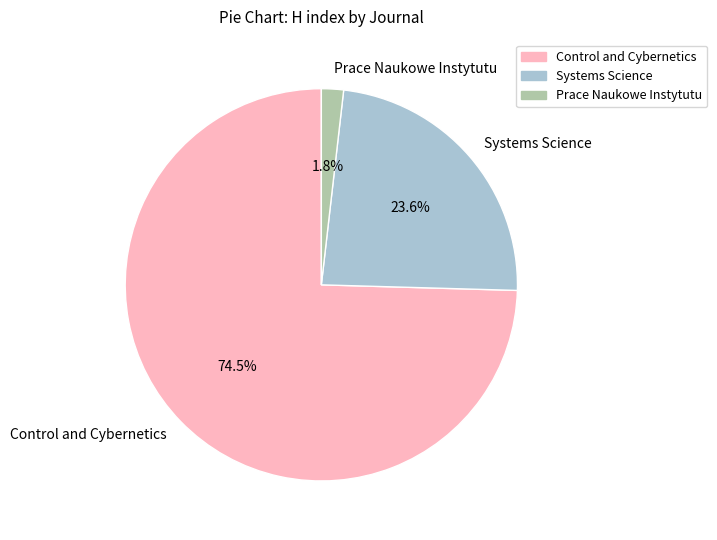

What is the smallest slice in the pie chart?

Prace Naukowe Instytutu